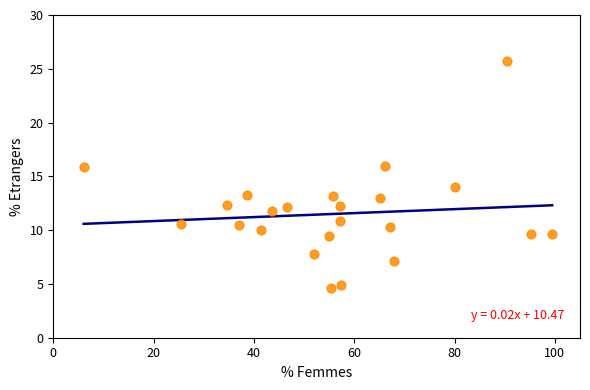

What is the range of Y values (max minus min)?

21.1